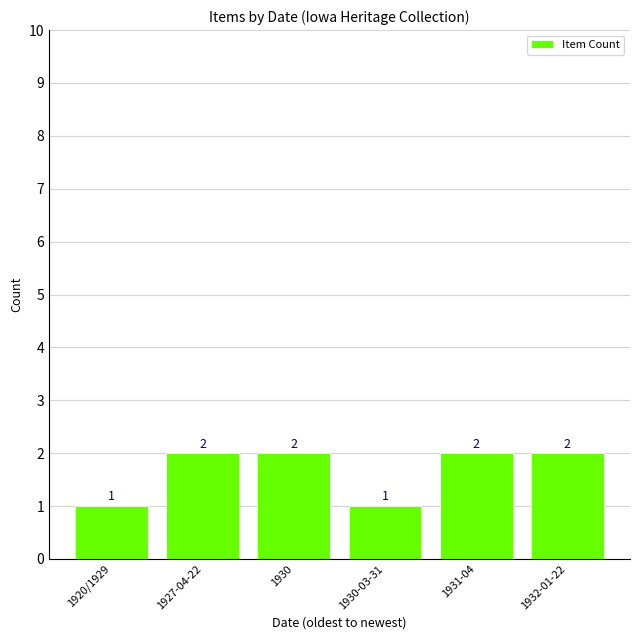

The value at 1931-04 is 3. True or false?

False